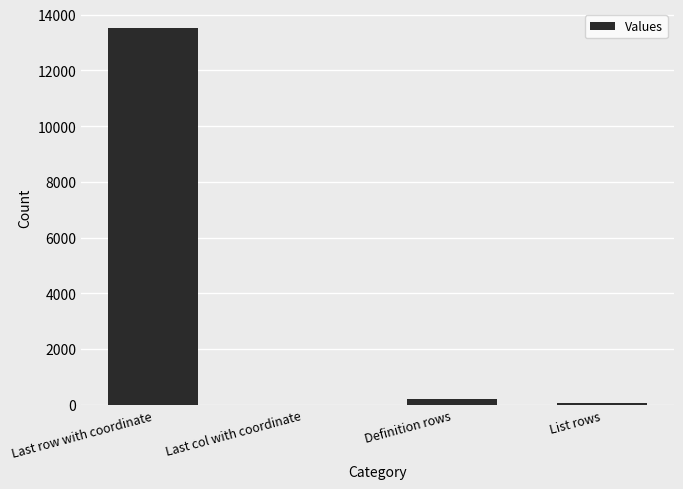

What is the change in value from Definition rows to List rows?

-150